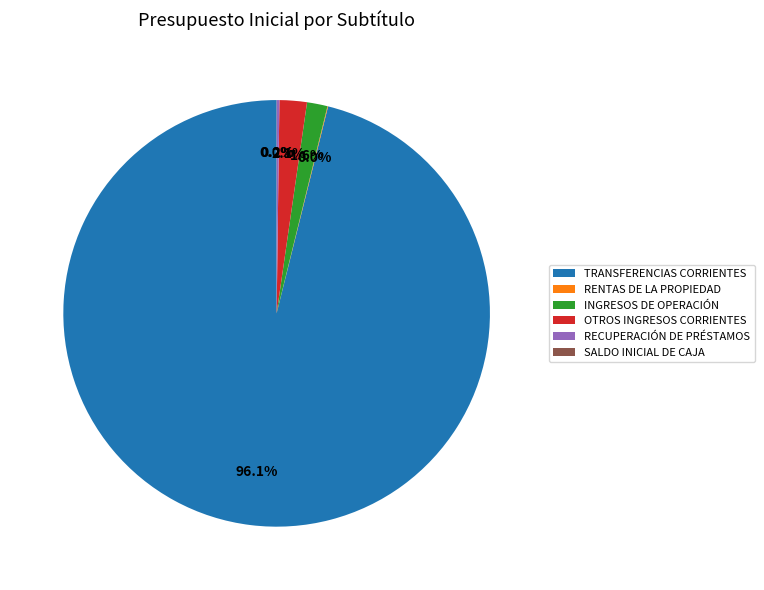

True or false: INGRESOS DE OPERACIÓN accounts for 2% of the total.

True